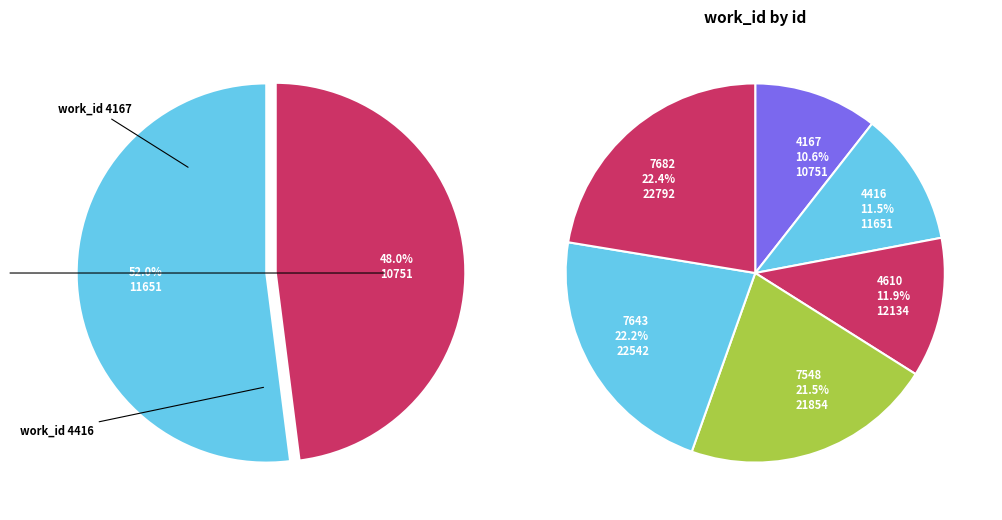

Does any single category account for the majority?

No